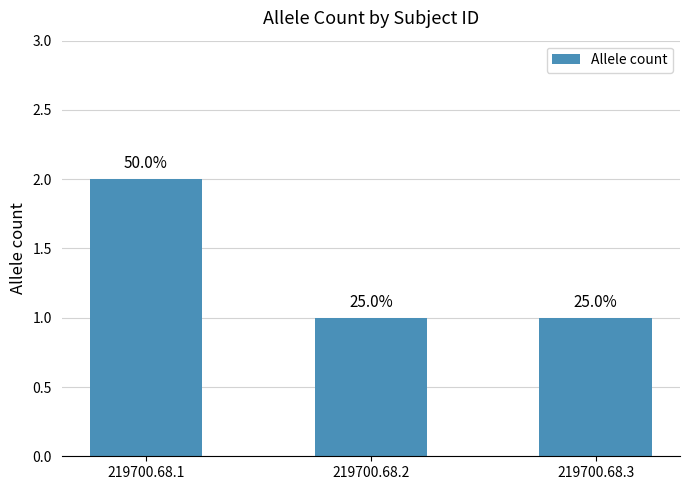

At which label is the value closest to 1?

219700.68.2